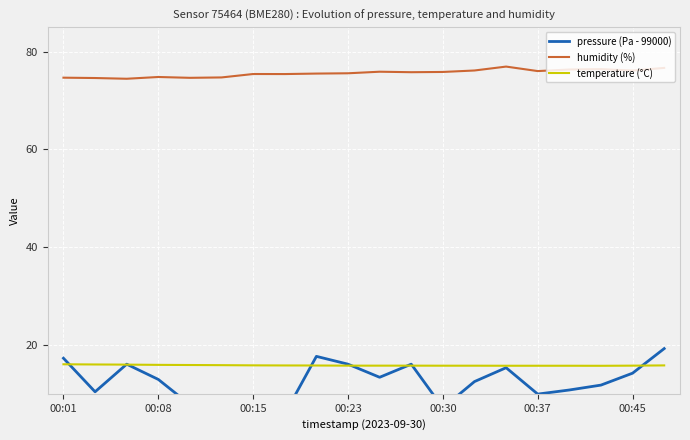

True or false: humidity (%) and temperature (°C) intersect in this chart.

False